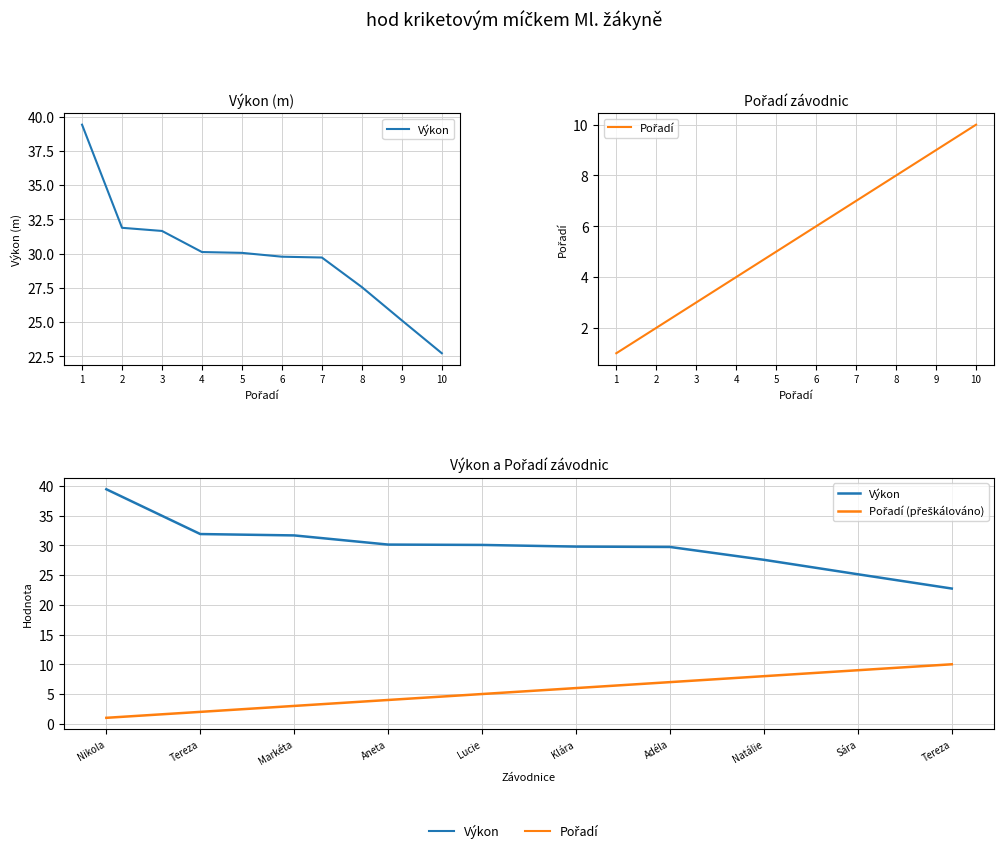

What is the maximum value for Pořadí?

10.0